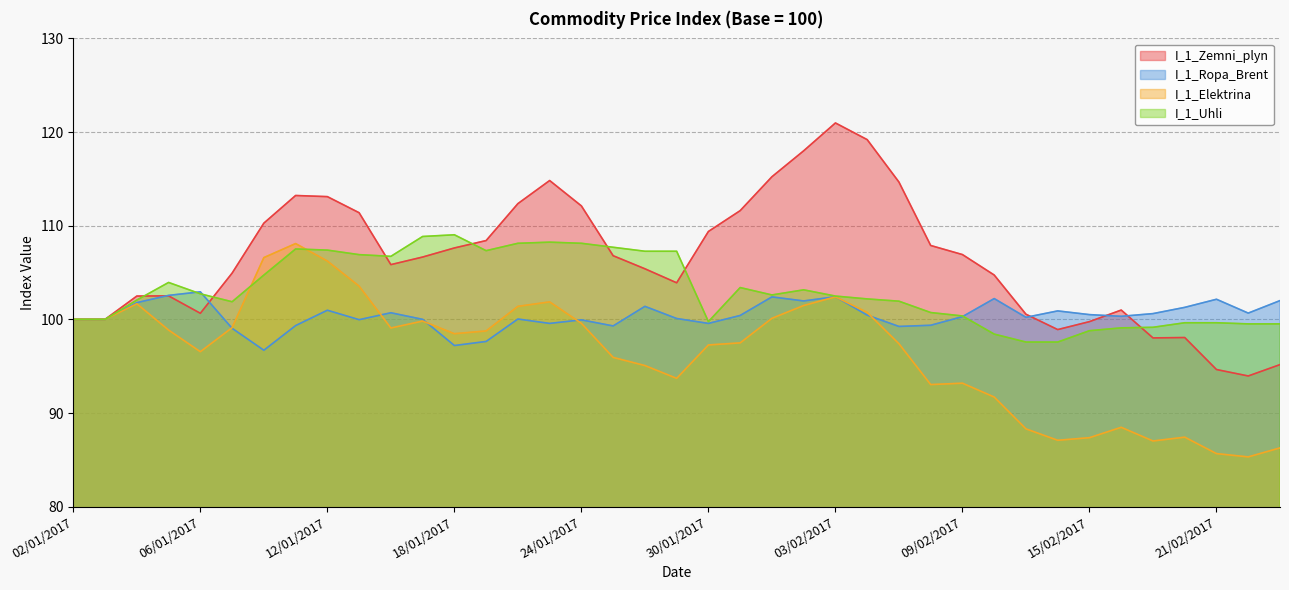

What is the approximate value of I_1_Ropa_Brent at 03/01/2017?

100.0